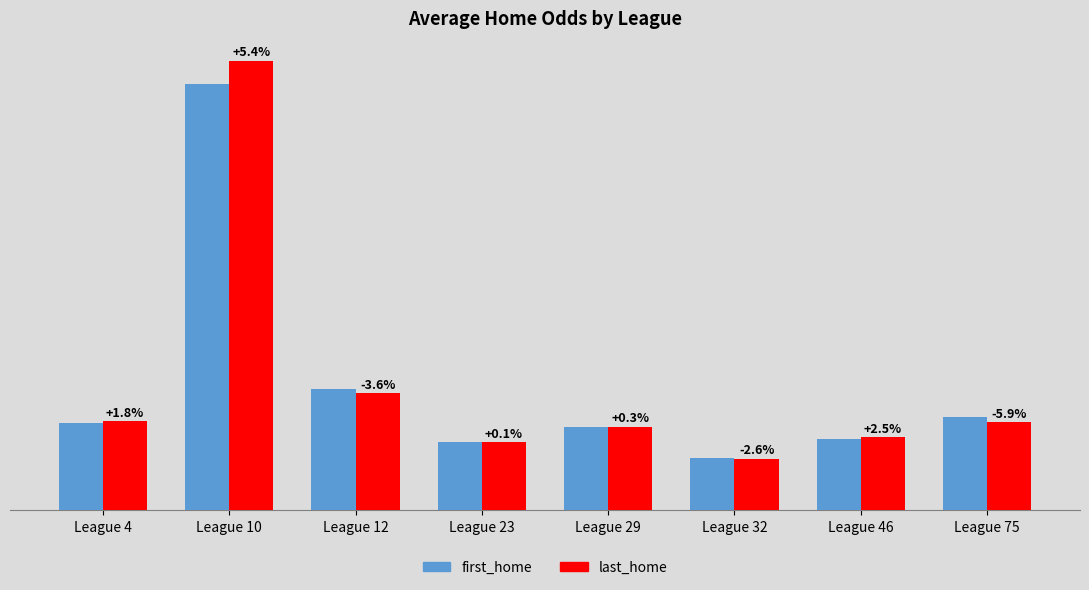

List the series in order of their overall mean, lowest first.

first_home, last_home